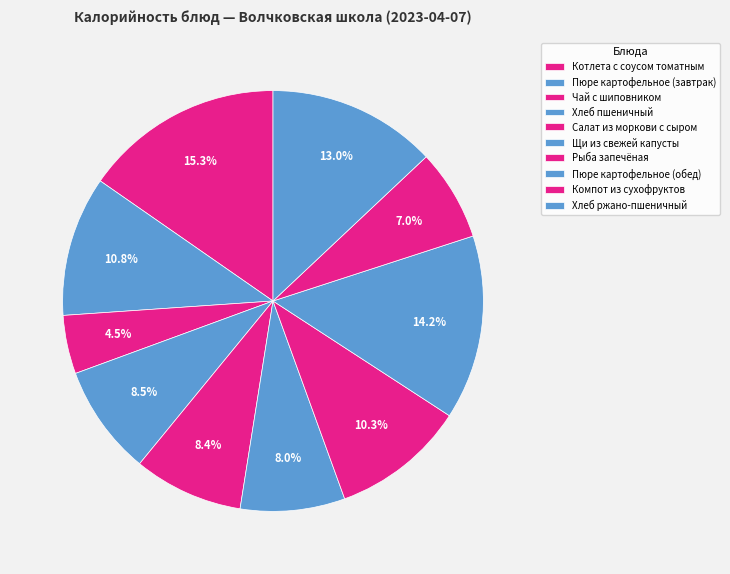

True or false: Салат из моркови с сыром accounts for 1% of the total.

False